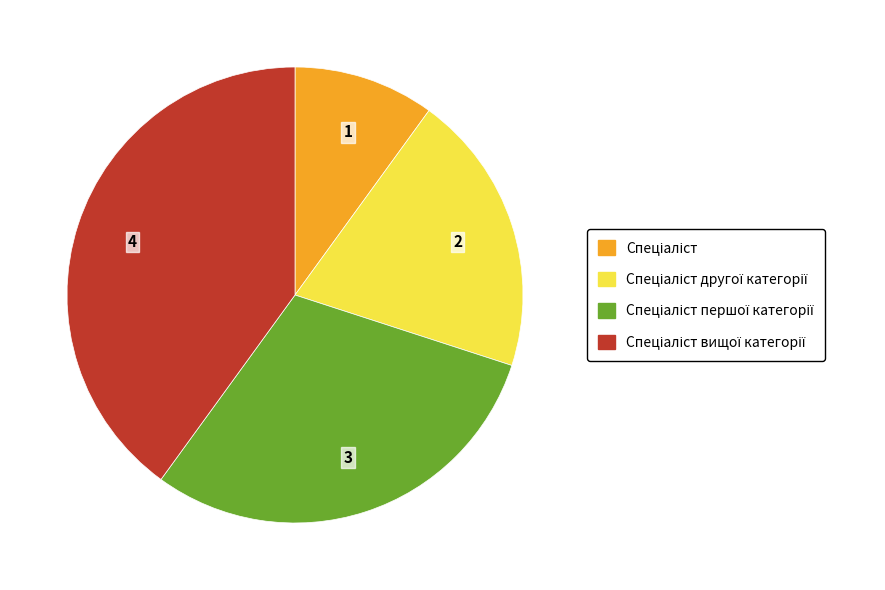

Is there any slice that represents more than half of the pie?

No